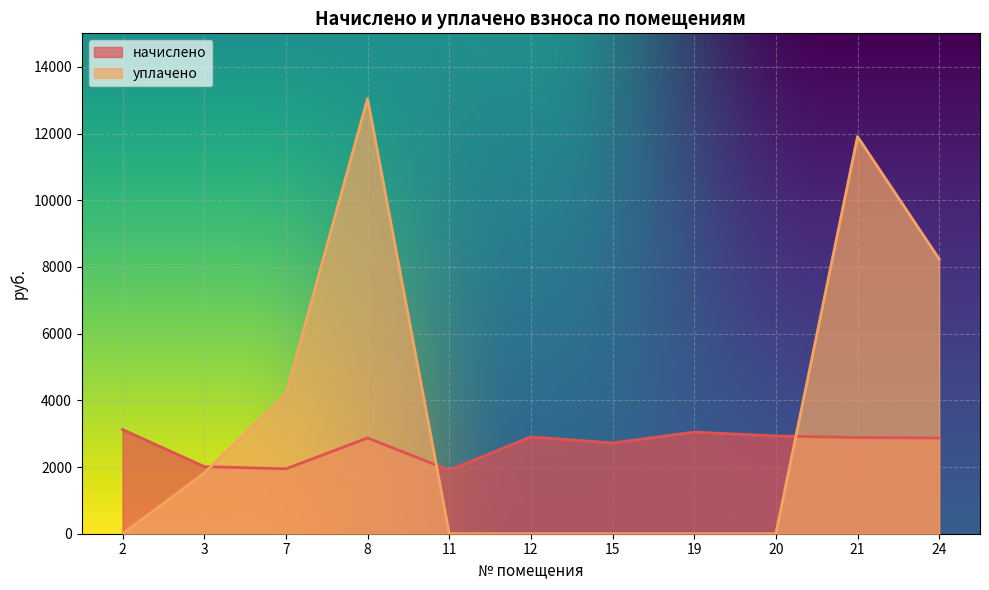

Which has a higher value, 15 or 20?

20